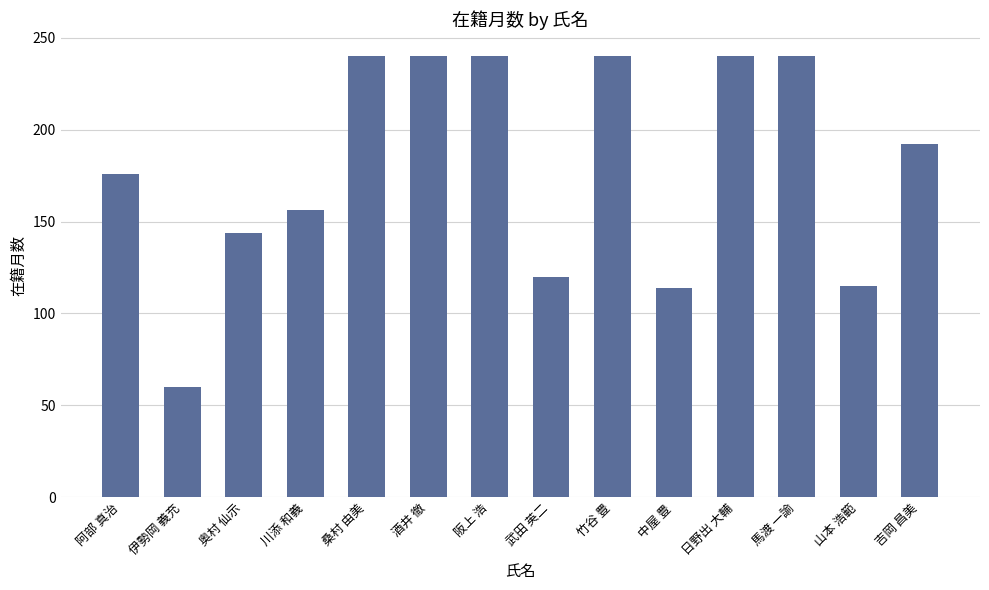

What is the label of the 13th bar from the right?

伊勢岡 義充